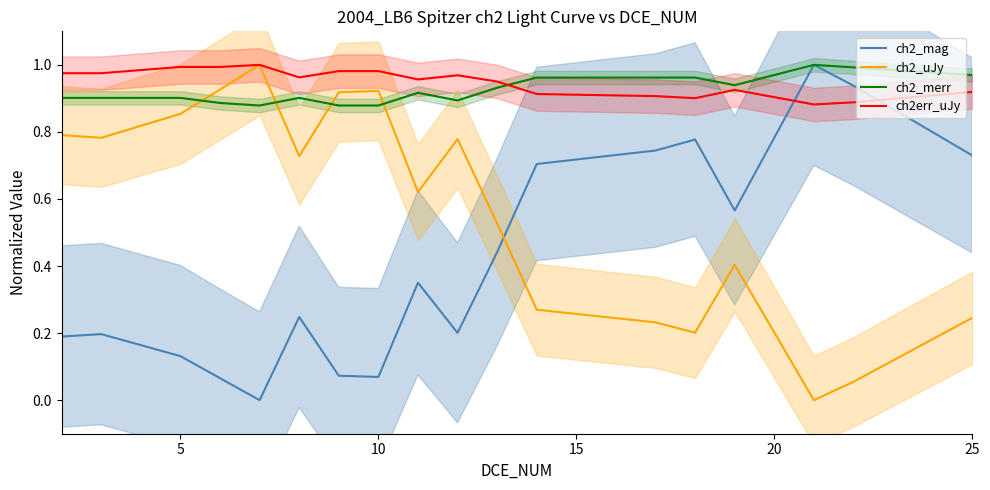

How many distinct data groups are displayed?

4